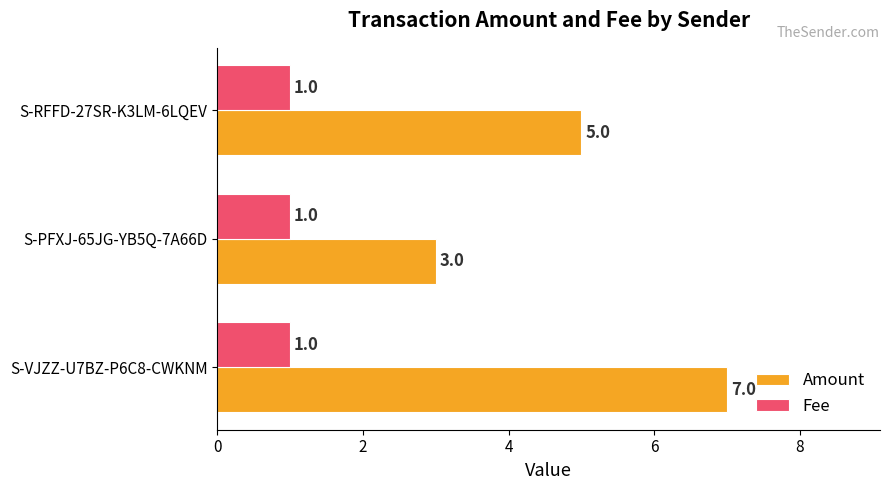

What is the total value across all series at S-VJZZ-U7BZ-P6C8-CWKNM?

8